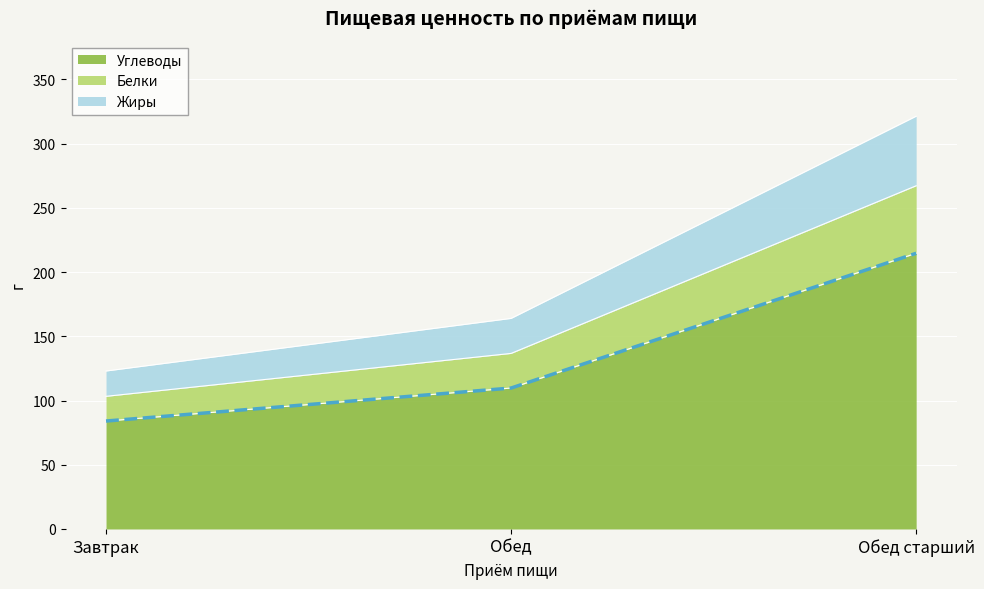

True or false: Белки has a value of 170.2 at Завтрак.

False